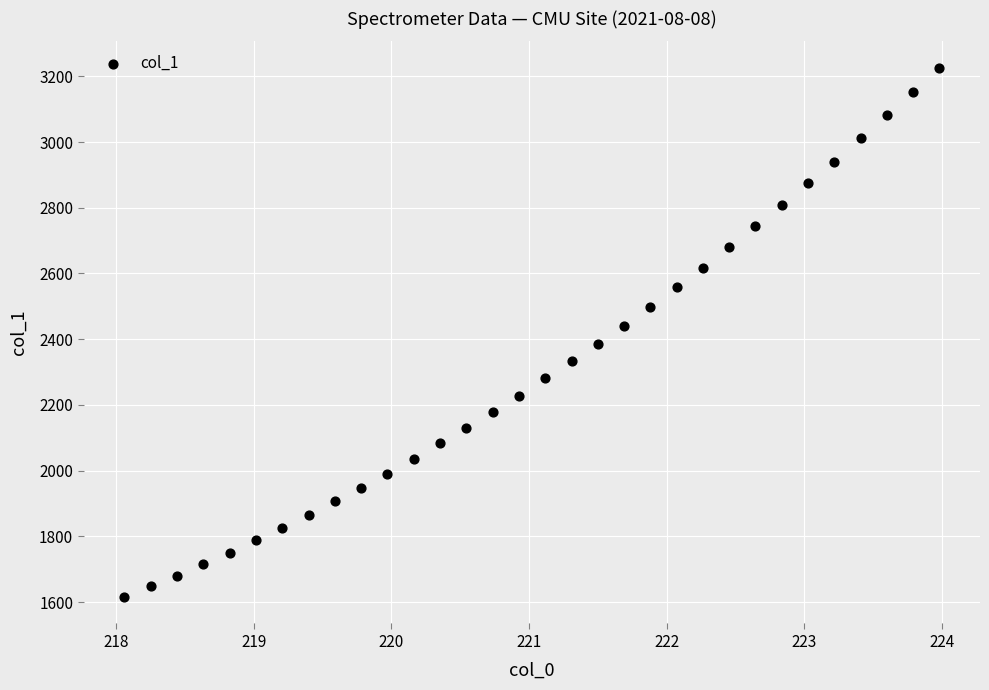

What is the range of X values (max minus min)?

5.9